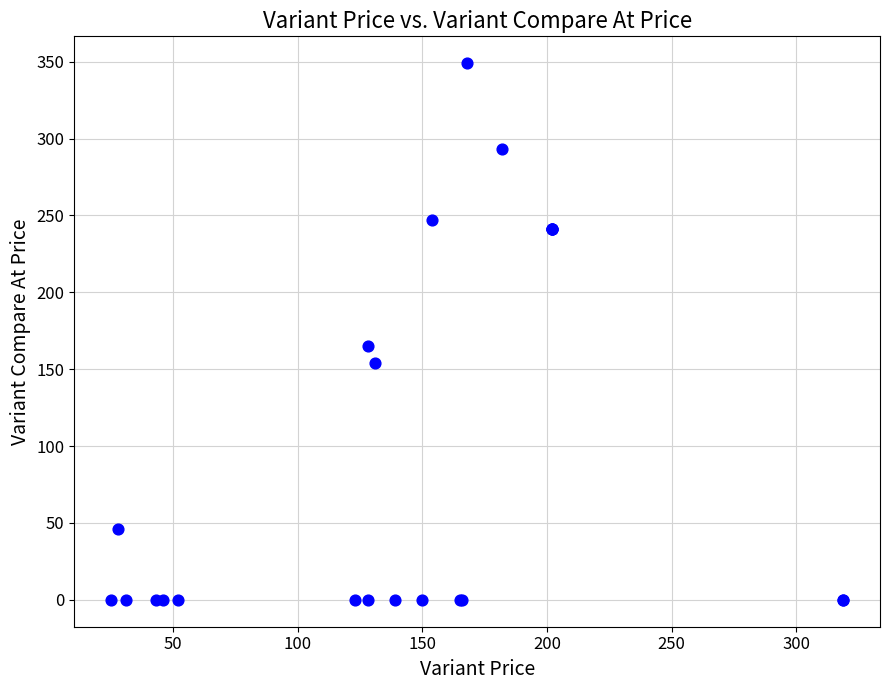

What Y value in the scatter plot is closest to 174?

165